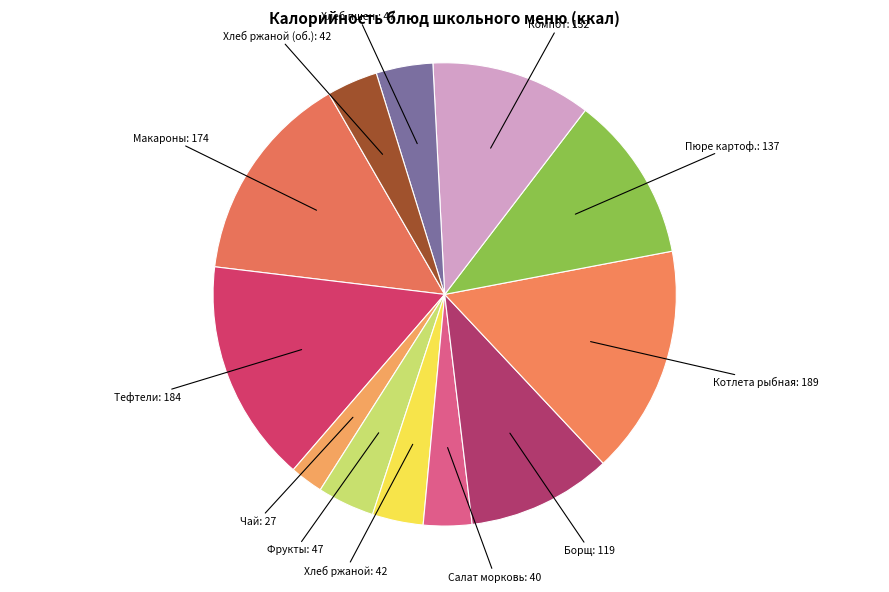

Count the number of slices in the pie.

12